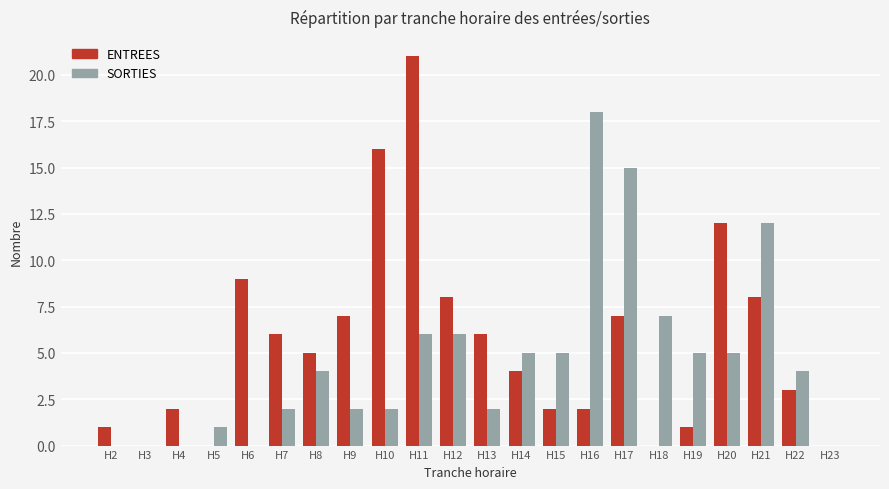

Where is SORTIES nearest to the value 9?

H18